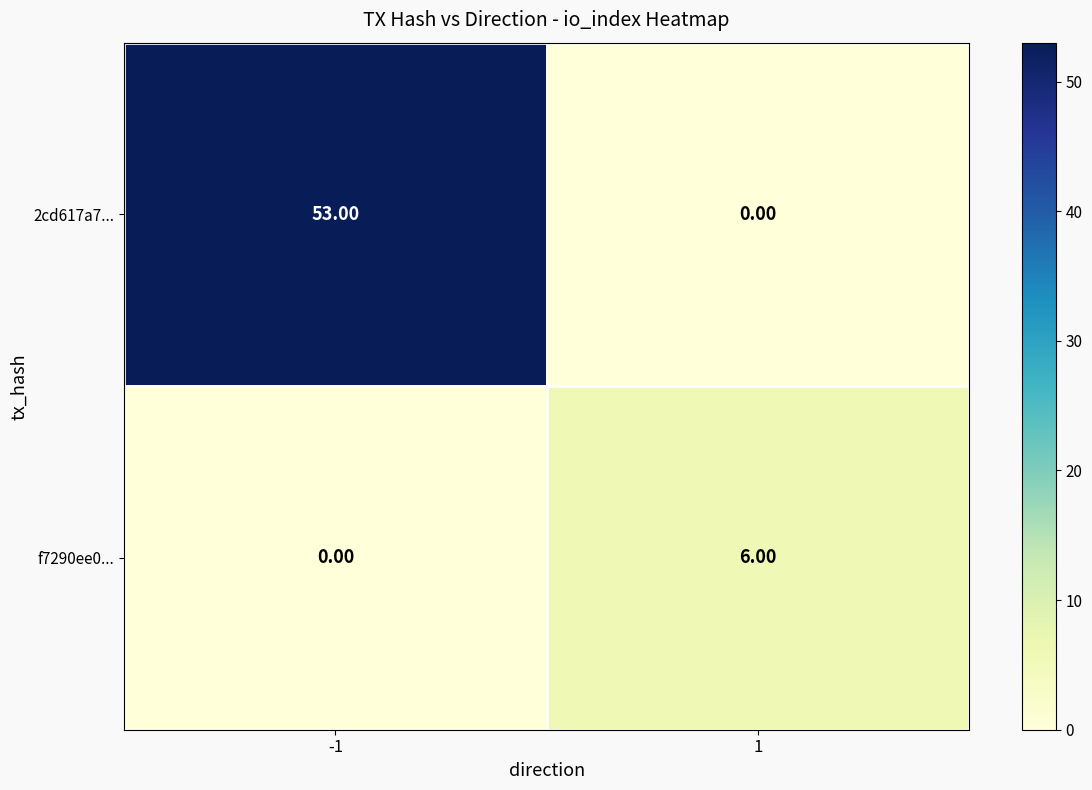

What is the sum of the f7290ee0... values at -1 and 1?

6